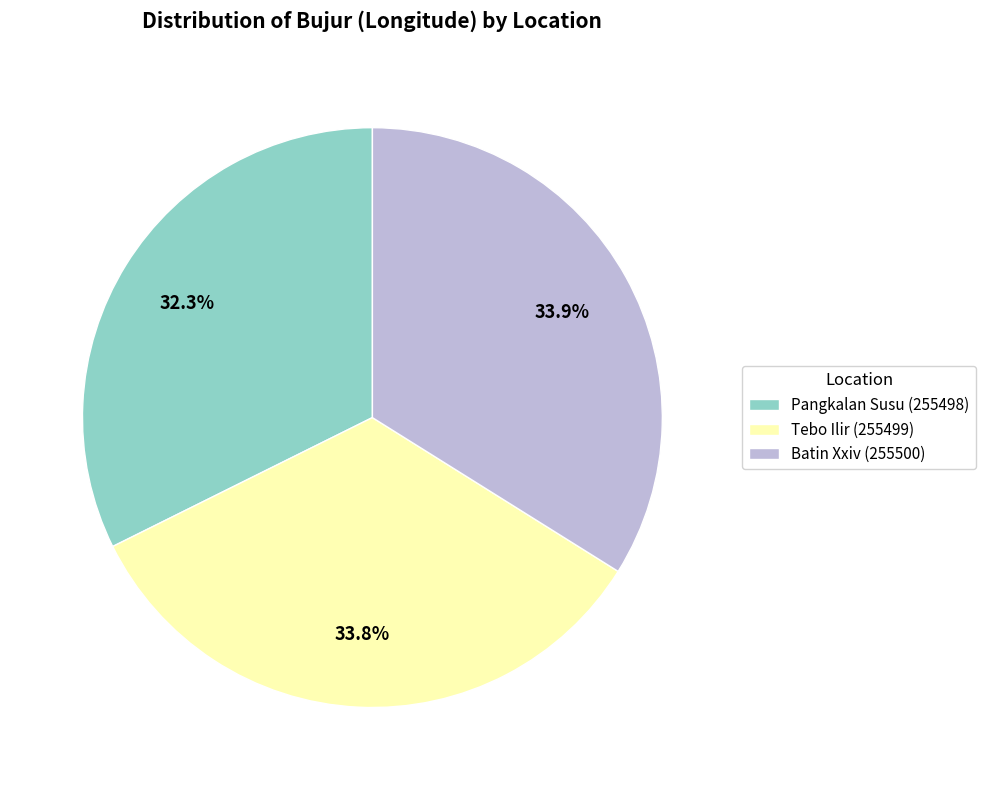

Which slice is the smallest?

Pangkalan Susu (255498)